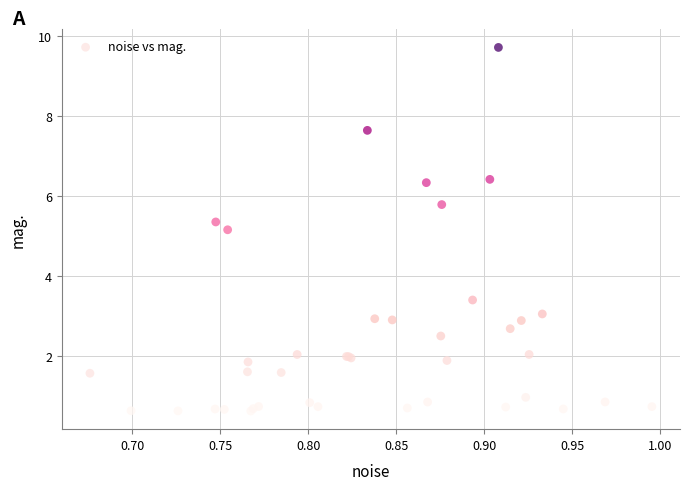

What Y value in the scatter plot is closest to 5?

5.2